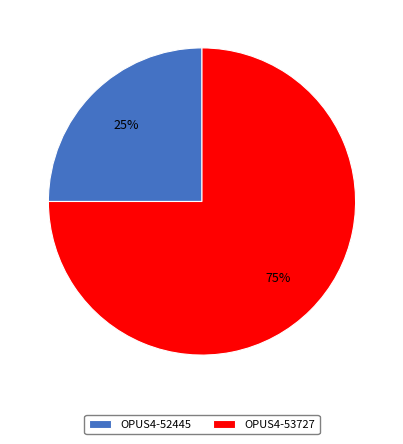

What percentage is the OPUS4-53727 slice, to the nearest percent?

75%